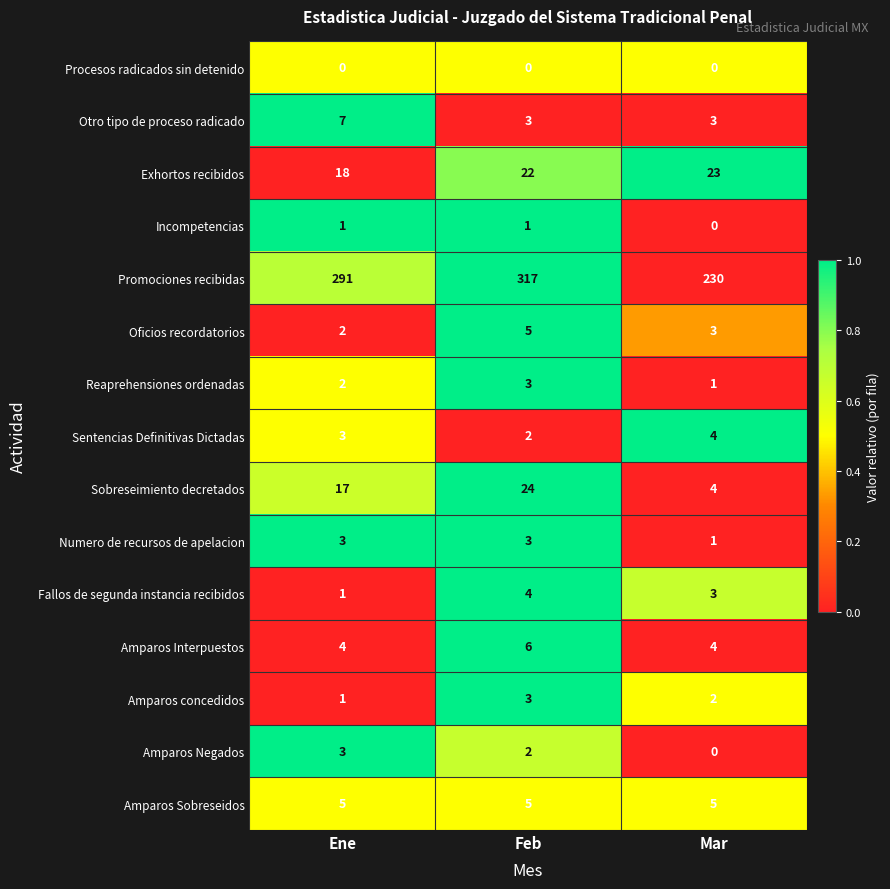

What is the average value of the Oficios recordatorios series?

3